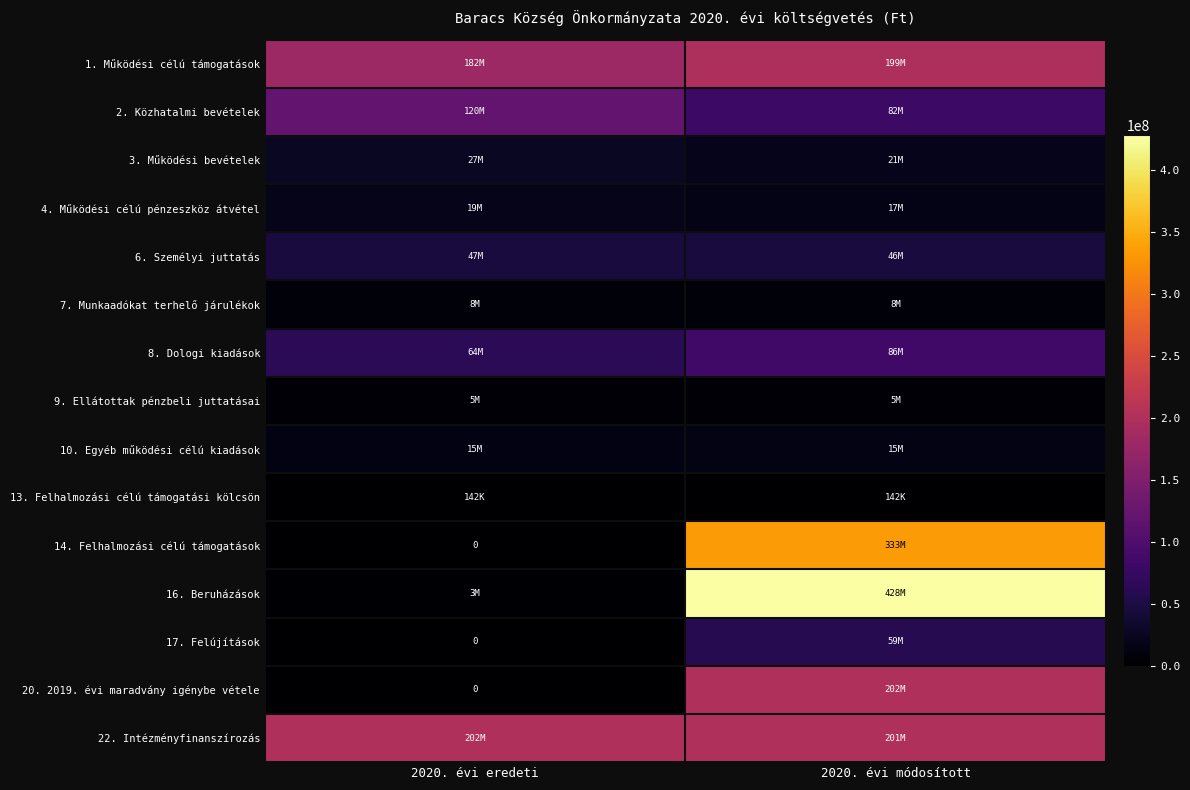

What is the spread (max minus min) of values at 2020. évi módosított?

428199983